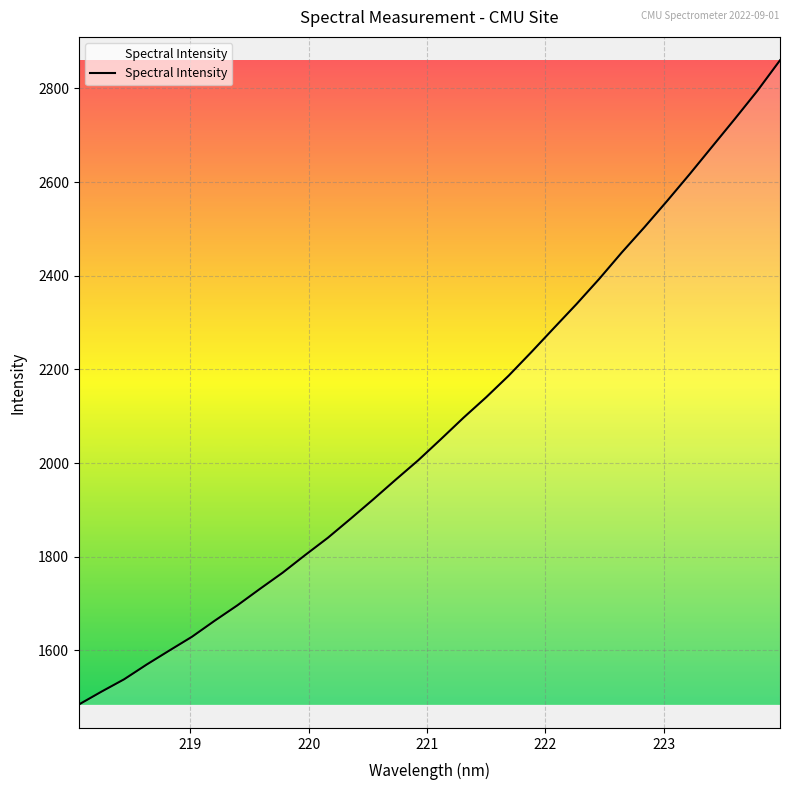

What is the minimum value shown in the chart?

1484.2